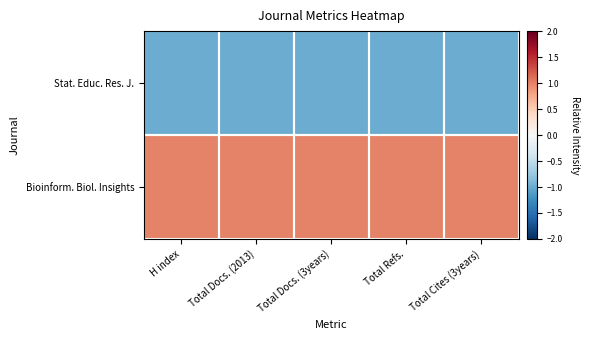

Reading left to right, transcribe all the data shown in this chart.

Stat. Educ. Res. J.: H index=-1.0	Total Docs. (2013)=-1.0	Total Docs. (3years)=-1.0	Total Refs.=-1.0	Total Cites (3years)=-1.0
Bioinform. Biol. Insights: H index=1.0	Total Docs. (2013)=1.0	Total Docs. (3years)=1.0	Total Refs.=1.0	Total Cites (3years)=1.0